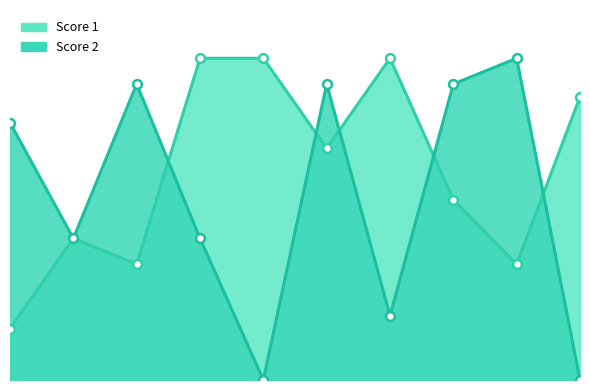

Is the value of Score 2 at 10 greater than the value of Score 1 at 7?

No